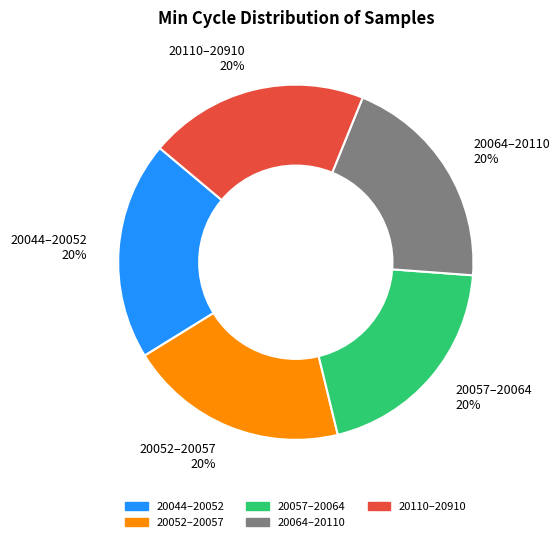

How many segments does this pie chart have?

5